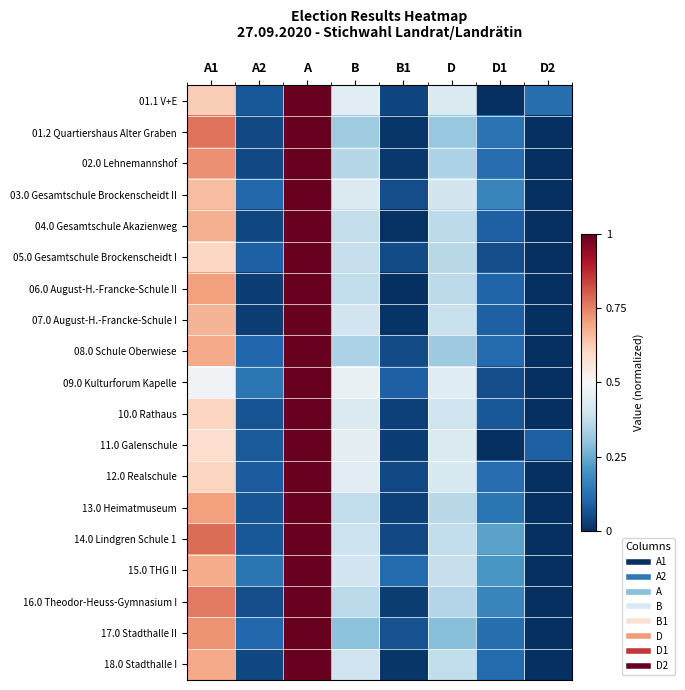

Reading left to right, list all the values displayed in this chart.

01.1 V+E: A1=0.6	A2=0.1	A=1.0	B=0.4	B1=0.0	D=0.4	D1=0.0	D2=0.1
01.2 Quartiershaus Alter Graben: A1=0.8	A2=0.0	A=1.0	B=0.3	B1=0.0	D=0.3	D1=0.1	D2=0.0
02.0 Lehnemannshof: A1=0.7	A2=0.0	A=1.0	B=0.4	B1=0.0	D=0.3	D1=0.1	D2=0.0
03.0 Gesamtschule Brockenscheidt II: A1=0.7	A2=0.1	A=1.0	B=0.4	B1=0.1	D=0.4	D1=0.2	D2=0.0
04.0 Gesamtschule Akazienweg: A1=0.7	A2=0.0	A=1.0	B=0.4	B1=0.0	D=0.4	D1=0.1	D2=0.0
05.0 Gesamtschule Brockenscheidt I: A1=0.6	A2=0.1	A=1.0	B=0.4	B1=0.1	D=0.4	D1=0.1	D2=0.0
06.0 August-H.-Francke-Schule II: A1=0.7	A2=0.0	A=1.0	B=0.4	B1=0.0	D=0.4	D1=0.1	D2=0.0
07.0 August-H.-Francke-Schule I: A1=0.7	A2=0.0	A=1.0	B=0.4	B1=0.0	D=0.4	D1=0.1	D2=0.0
08.0 Schule Oberwiese: A1=0.7	A2=0.1	A=1.0	B=0.3	B1=0.1	D=0.3	D1=0.1	D2=0.0
09.0 Kulturforum Kapelle: A1=0.5	A2=0.1	A=1.0	B=0.5	B1=0.1	D=0.4	D1=0.1	D2=0.0
10.0 Rathaus: A1=0.6	A2=0.1	A=1.0	B=0.4	B1=0.0	D=0.4	D1=0.1	D2=0.0
11.0 Galenschule: A1=0.6	A2=0.1	A=1.0	B=0.5	B1=0.0	D=0.4	D1=0.0	D2=0.1
12.0 Realschule: A1=0.6	A2=0.1	A=1.0	B=0.4	B1=0.0	D=0.4	D1=0.1	D2=0.0
13.0 Heimatmuseum: A1=0.7	A2=0.1	A=1.0	B=0.4	B1=0.0	D=0.4	D1=0.1	D2=0.0
14.0 Lindgren Schule 1: A1=0.8	A2=0.1	A=1.0	B=0.4	B1=0.0	D=0.4	D1=0.2	D2=0.0
15.0 THG II: A1=0.7	A2=0.1	A=1.0	B=0.4	B1=0.1	D=0.4	D1=0.2	D2=0.0
16.0 Theodor-Heuss-Gymnasium I: A1=0.8	A2=0.1	A=1.0	B=0.4	B1=0.0	D=0.4	D1=0.2	D2=0.0
17.0 Stadthalle II: A1=0.7	A2=0.1	A=1.0	B=0.3	B1=0.1	D=0.3	D1=0.1	D2=0.0
18.0 Stadthalle I: A1=0.7	A2=0.0	A=1.0	B=0.4	B1=0.0	D=0.4	D1=0.1	D2=0.0